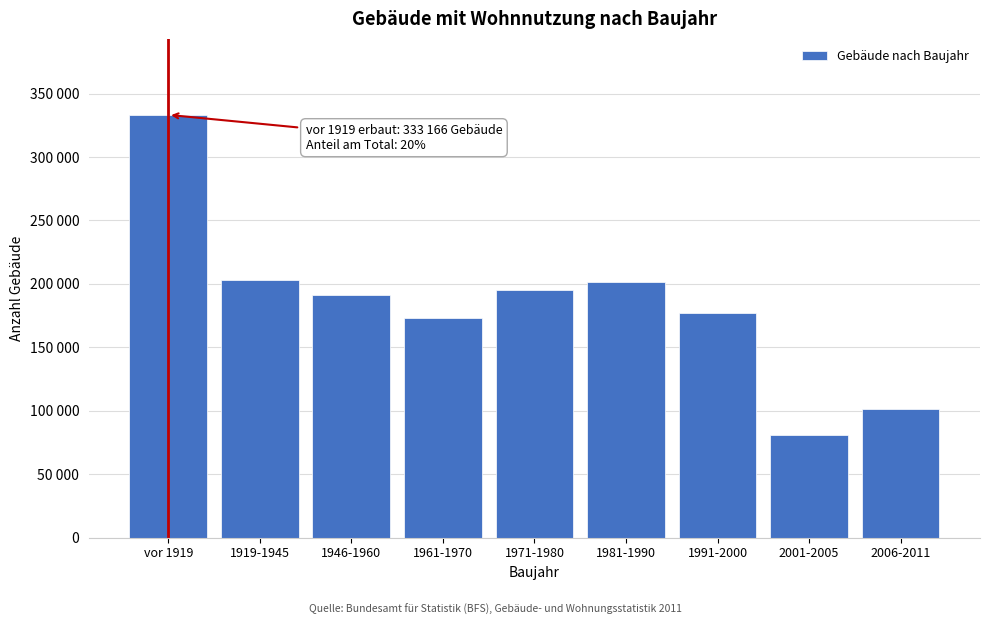

Are the bars horizontal?

No